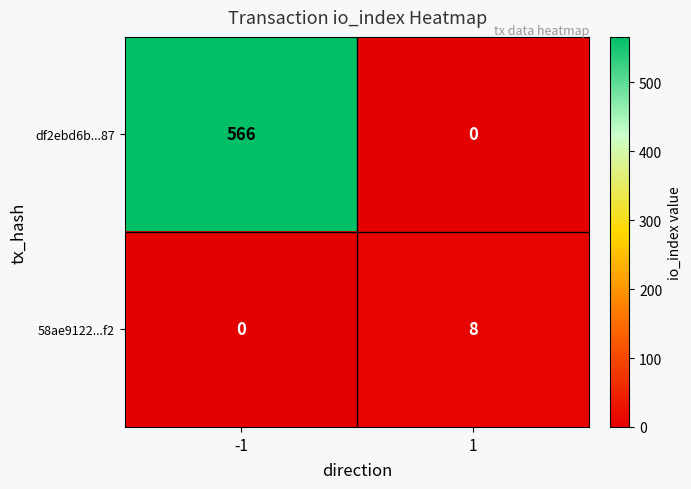

Reading right to left, what are all the values shown in this chart?

df2ebd6b...87: 1=0	-1=566
58ae9122...f2: 1=8	-1=0